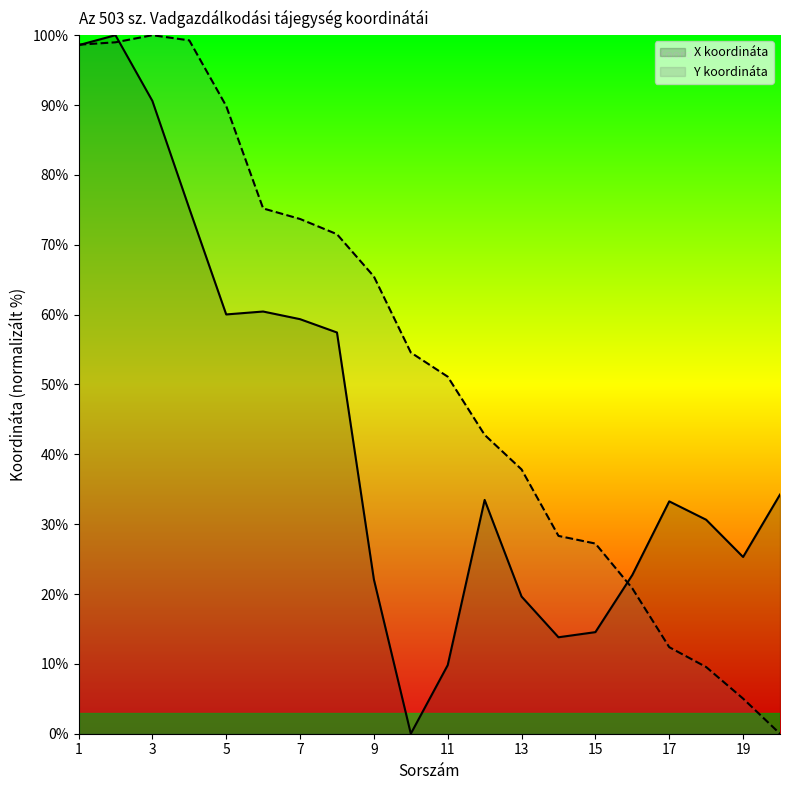

What is the highest value of the Y koordináta series?

100.0